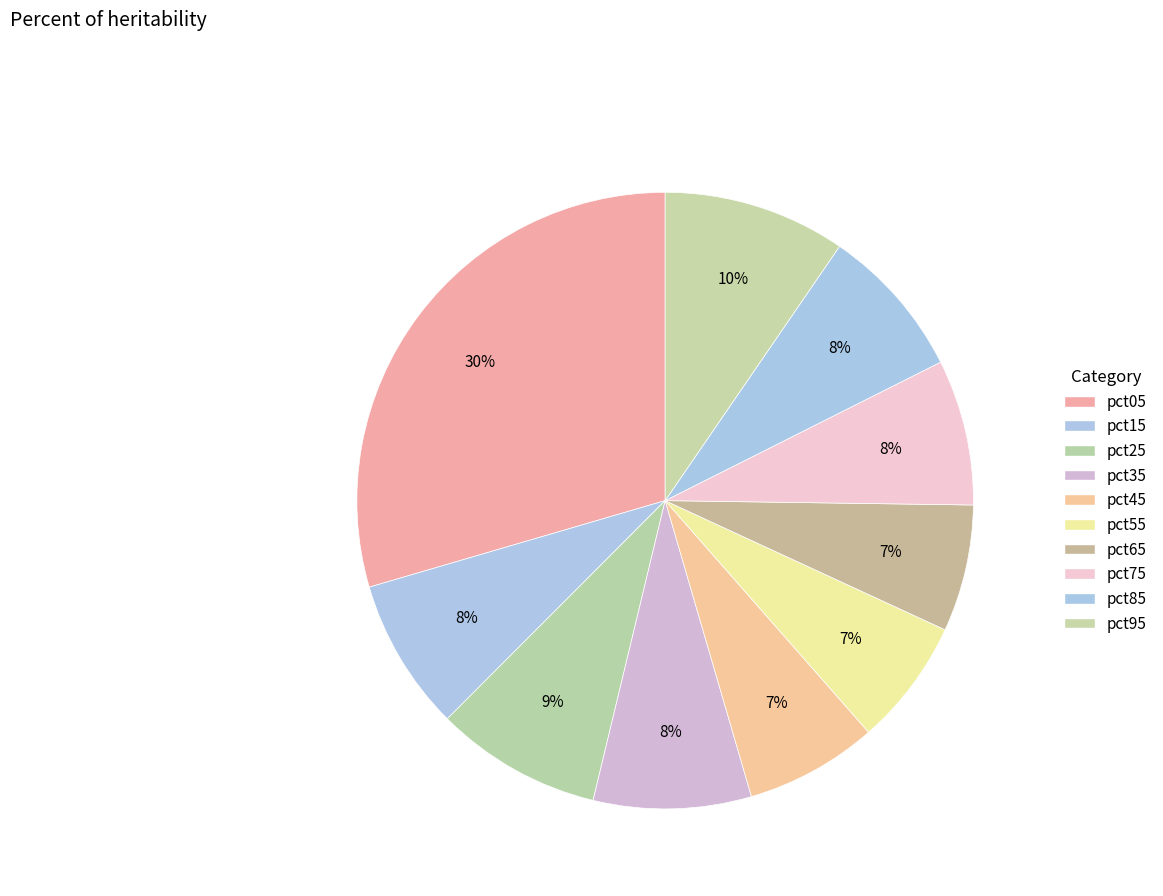

Is it true that pct05 is 15% of the pie?

False